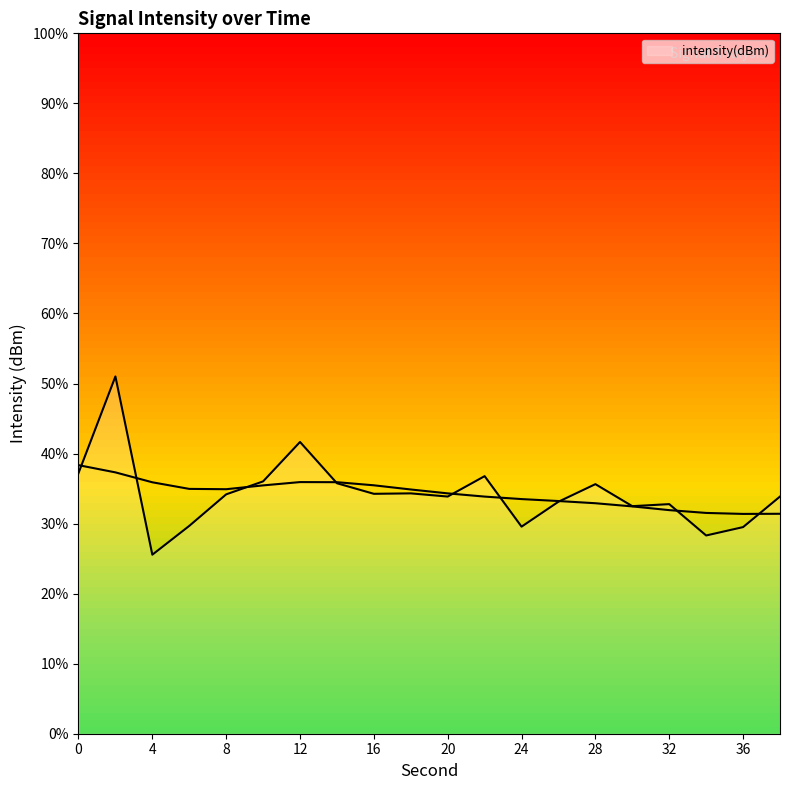

How many points are higher than both their immediate neighbors (excluding endpoints)?

6